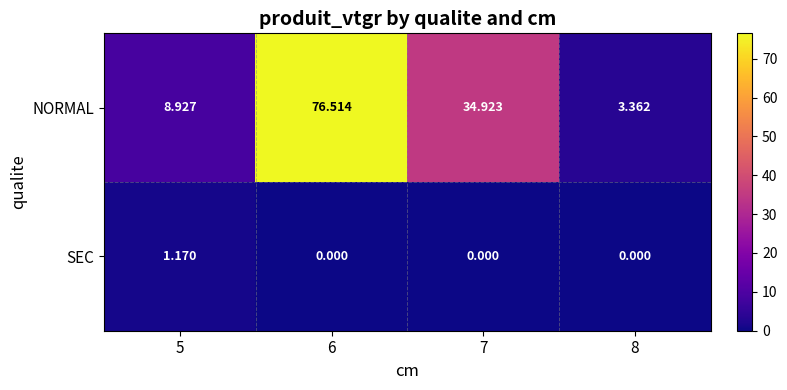

List the series in order of their overall mean, lowest first.

SEC, NORMAL